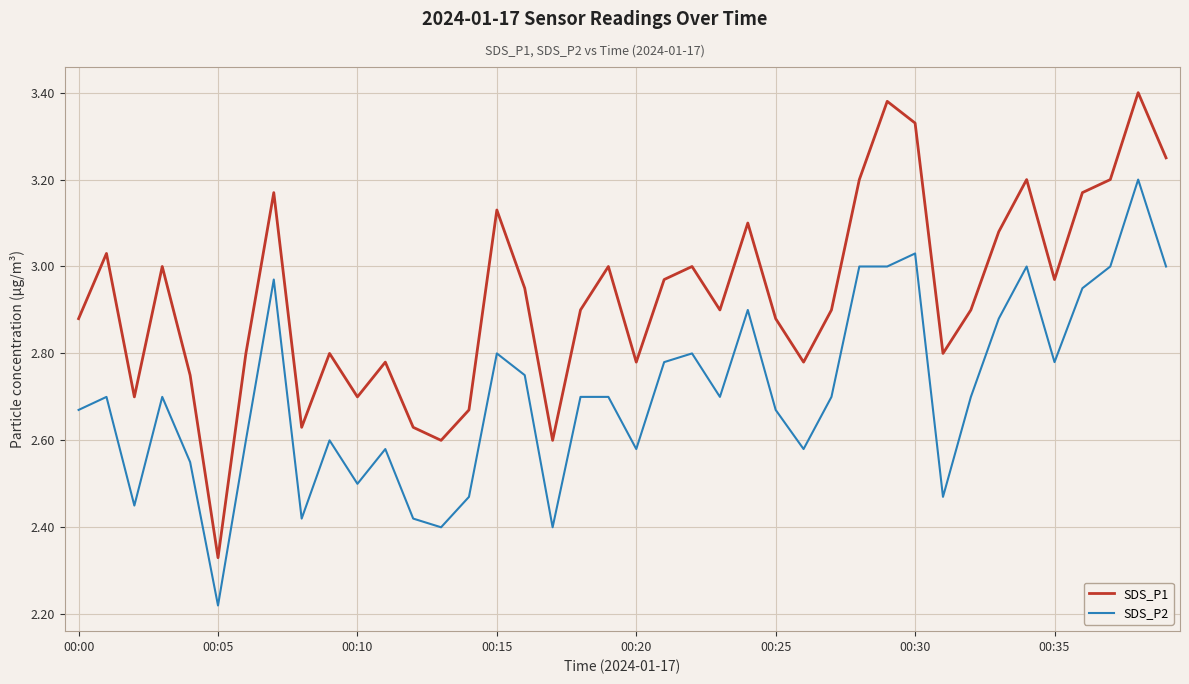

Rank the series by their maximum value, from highest to lowest.

SDS_P1, SDS_P2